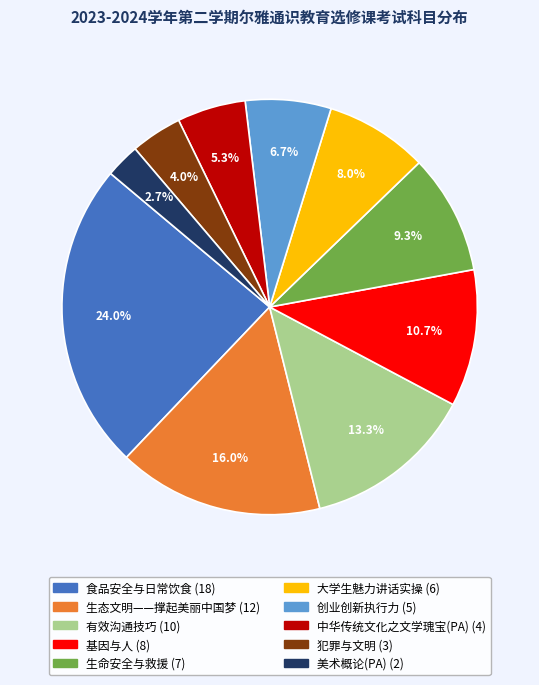

Which slice is the smallest?

美术概论(PA)